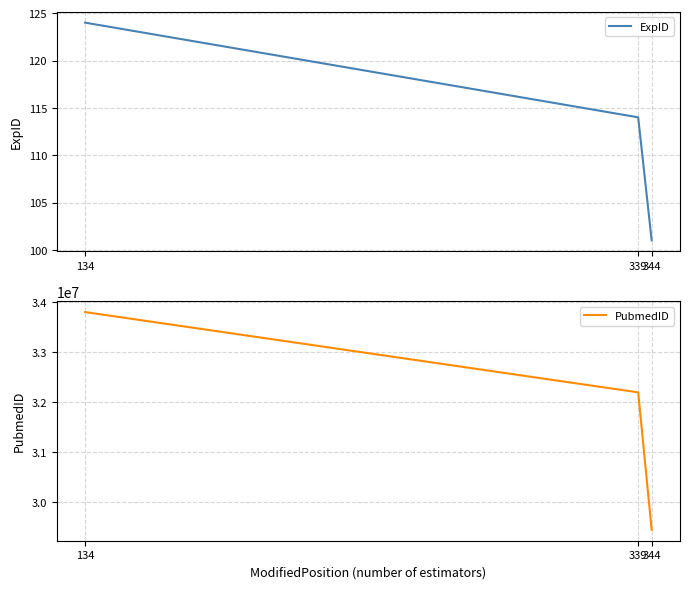

Rank the categories by PubmedID value from highest to lowest.

134, 339, 344